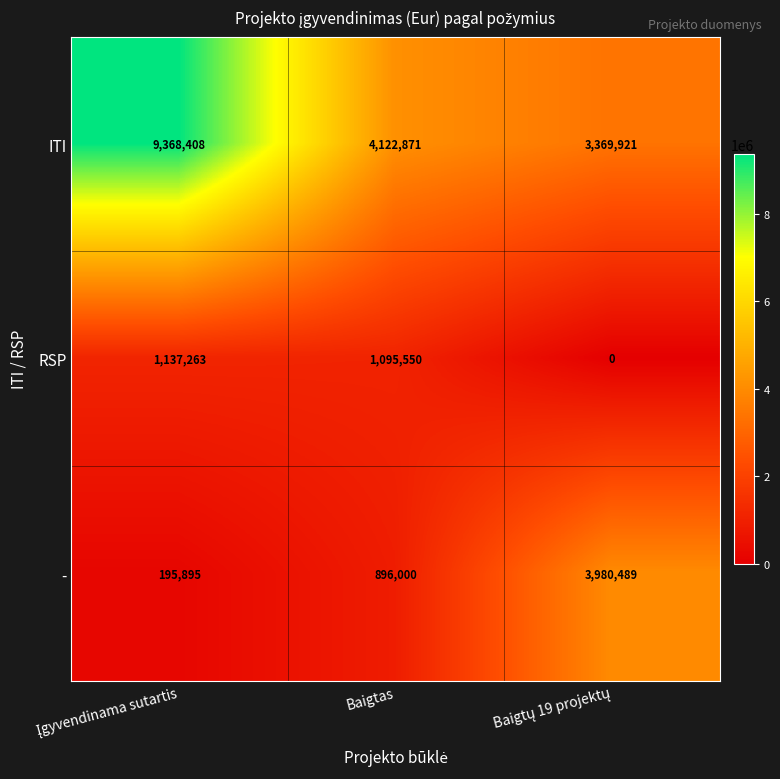

Reading left to right, transcribe all the data shown in this chart.

ITI: 9368408	4122871	3369921
RSP: 1137263	1095550	0
-: 195895	896000	3980489